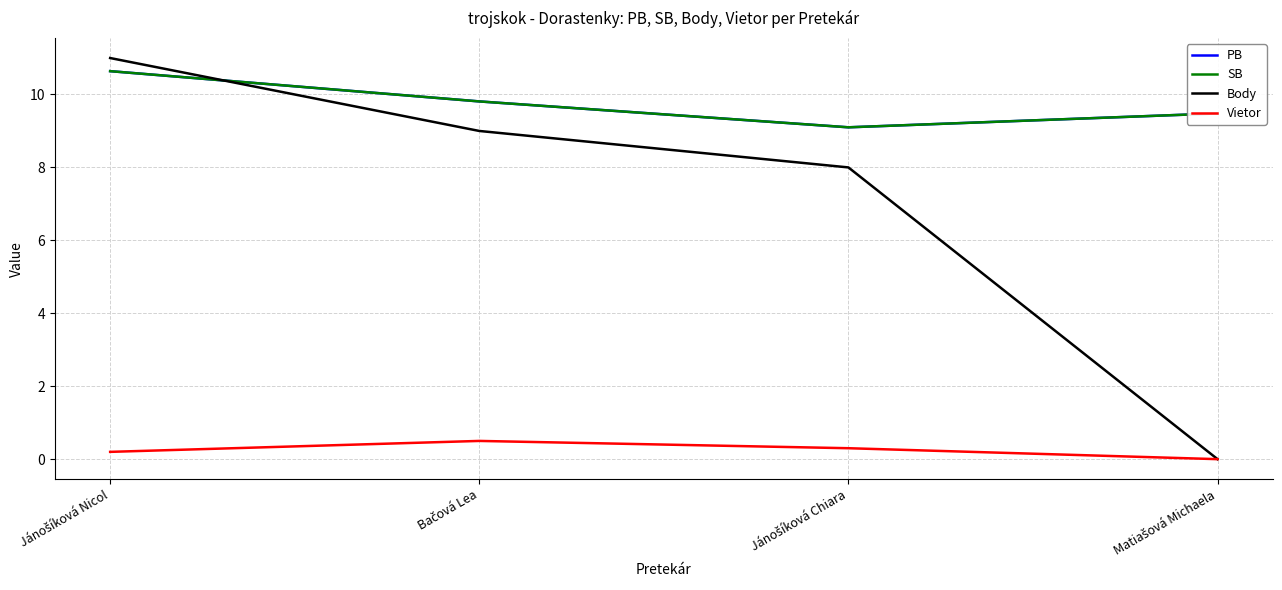

The Body series shows 9.0 at Bačová Lea. True or false?

True